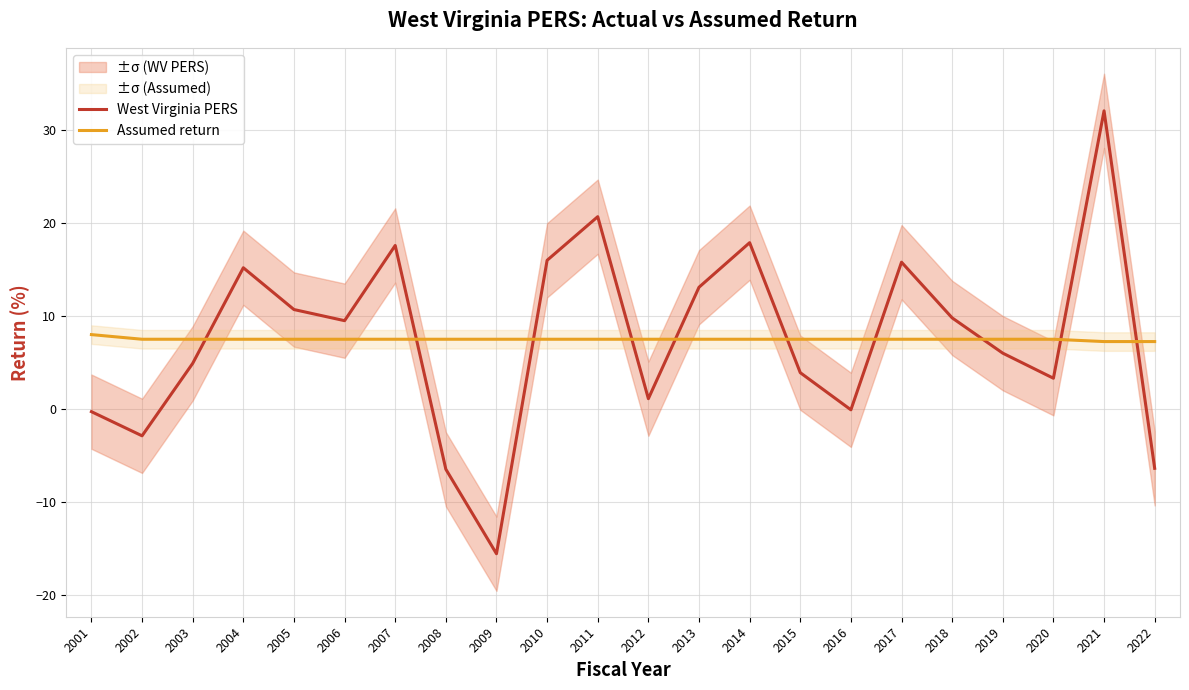

True or false: West Virginia PERS has more than 0 points higher than both neighbors.

True